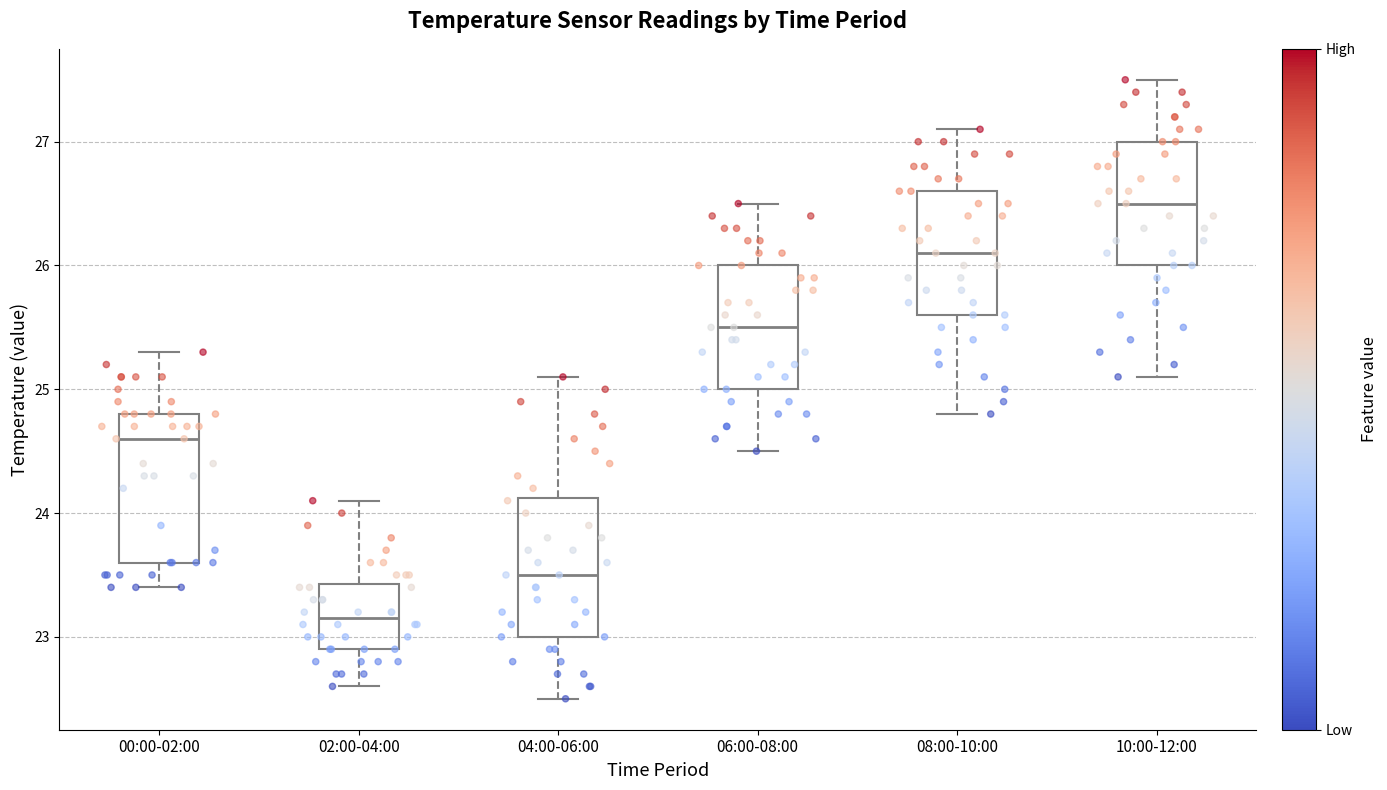

Which box's median line is the highest?

10:00-12:00